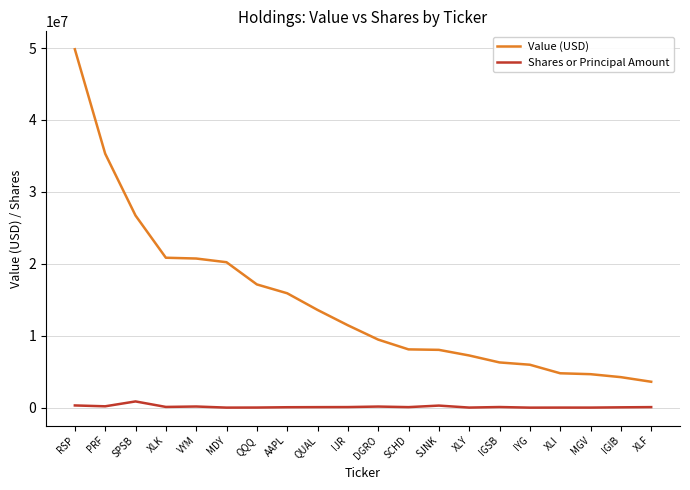

What is the approximate value of Value (USD) at XLI, to the nearest 10?

4814650